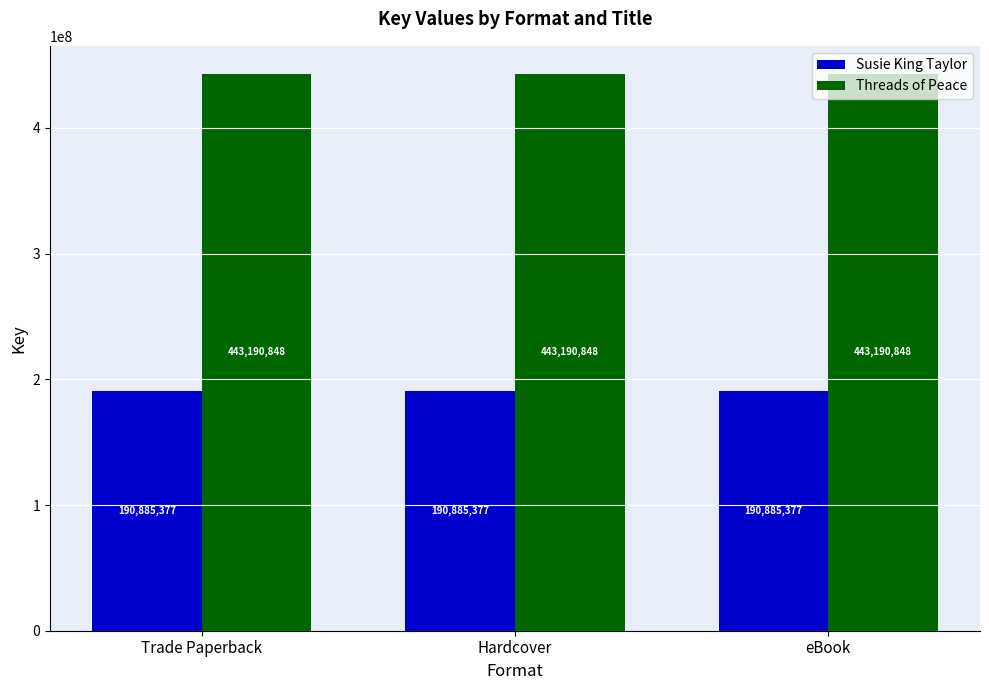

What is the label of the 3rd bar from the right?

Trade Paperback